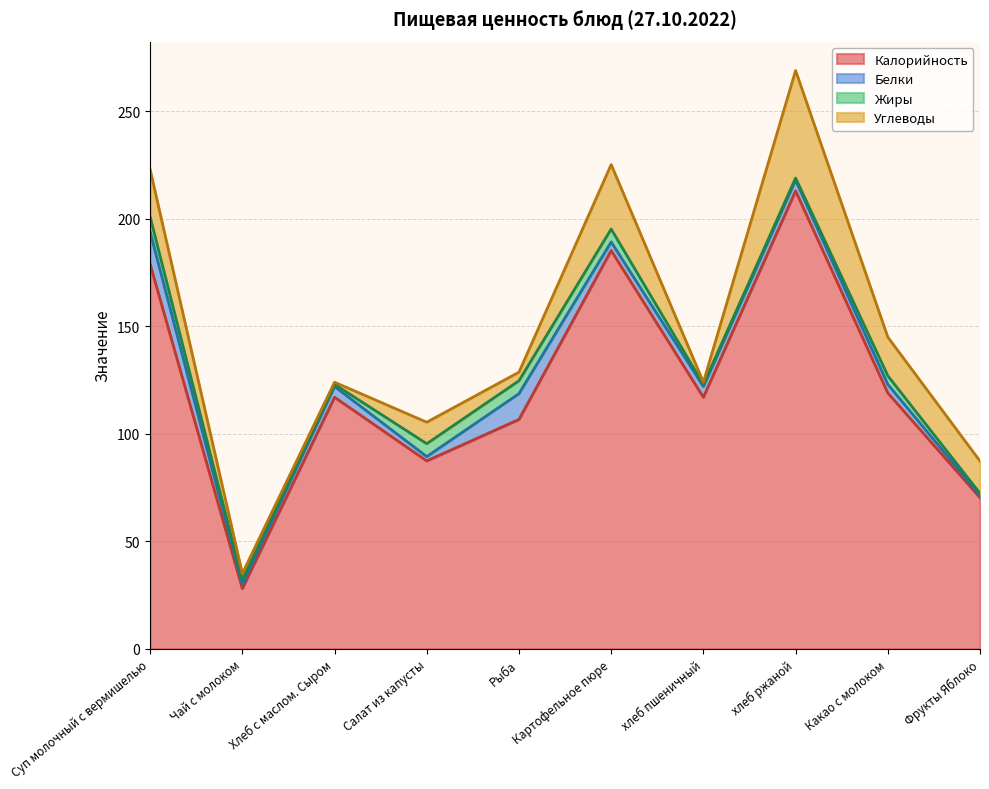

Which series has the widest spread of values?

Калорийность